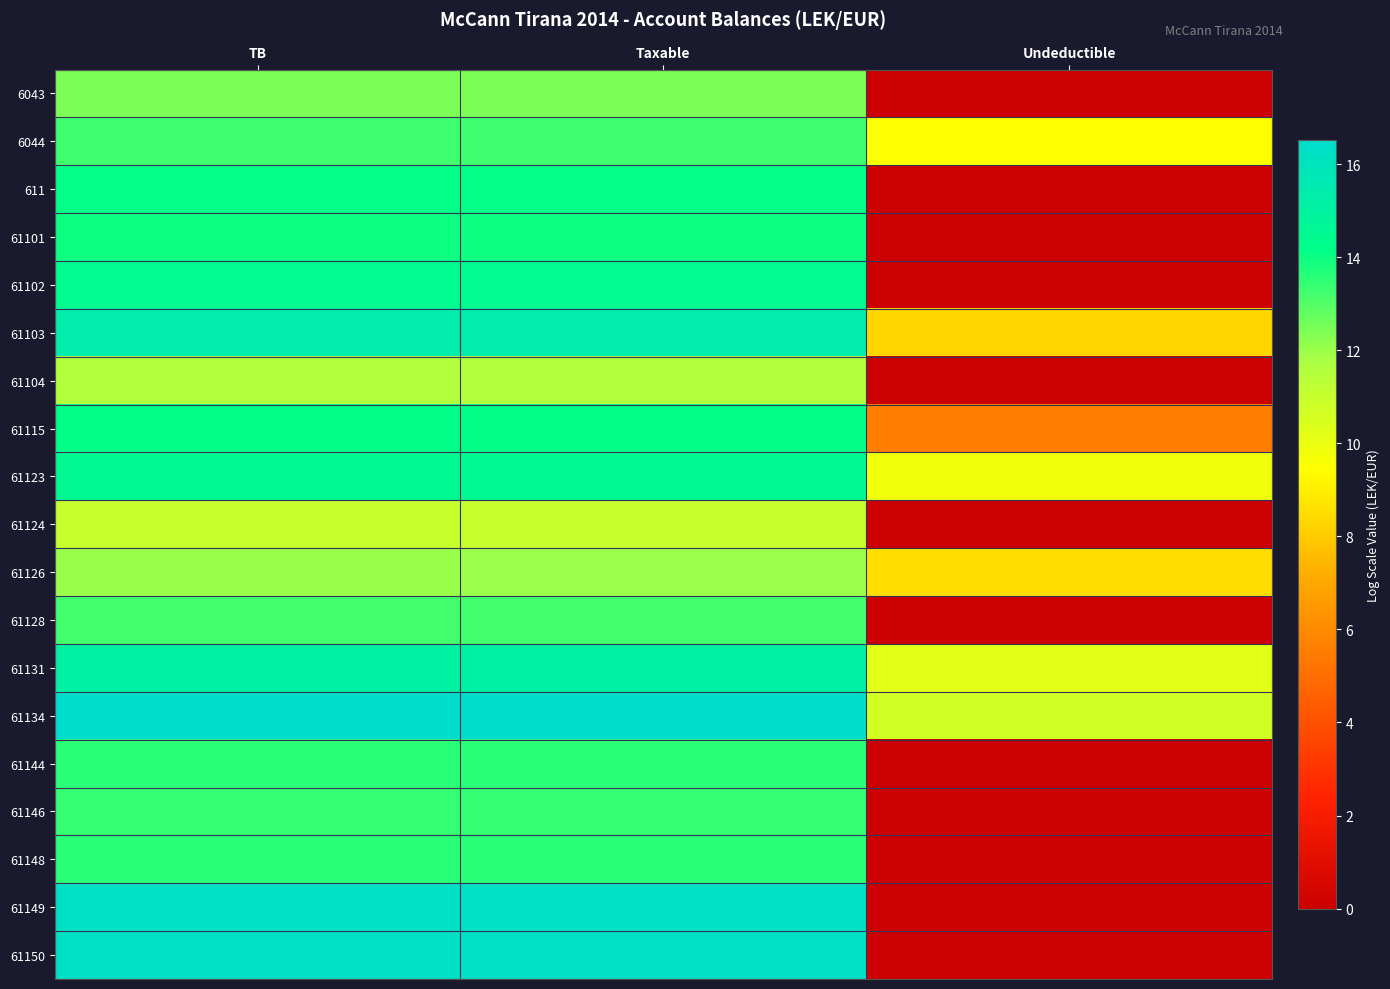

Reading left to right, list all the values displayed in this chart.

6043: TB=12.4	Taxable=12.4	Undeductible=0.0
6044: TB=13.3	Taxable=13.3	Undeductible=9.5
611: TB=14.1	Taxable=14.1	Undeductible=0.0
61101: TB=14.0	Taxable=14.0	Undeductible=0.0
61102: TB=14.4	Taxable=14.4	Undeductible=0.0
61103: TB=15.4	Taxable=15.4	Undeductible=8.3
61104: TB=11.6	Taxable=11.6	Undeductible=0.0
61115: TB=14.2	Taxable=14.2	Undeductible=5.5
61123: TB=14.5	Taxable=14.5	Undeductible=9.8
61124: TB=11.0	Taxable=11.0	Undeductible=0.0
61126: TB=12.0	Taxable=12.0	Undeductible=8.5
61128: TB=13.2	Taxable=13.2	Undeductible=0.0
61131: TB=15.1	Taxable=15.1	Undeductible=10.2
61134: TB=16.5	Taxable=16.5	Undeductible=10.7
61144: TB=13.6	Taxable=13.6	Undeductible=0.0
61146: TB=13.4	Taxable=13.4	Undeductible=0.0
61148: TB=13.6	Taxable=13.6	Undeductible=0.0
61149: TB=16.3	Taxable=16.3	Undeductible=0.0
61150: TB=16.3	Taxable=16.3	Undeductible=0.0